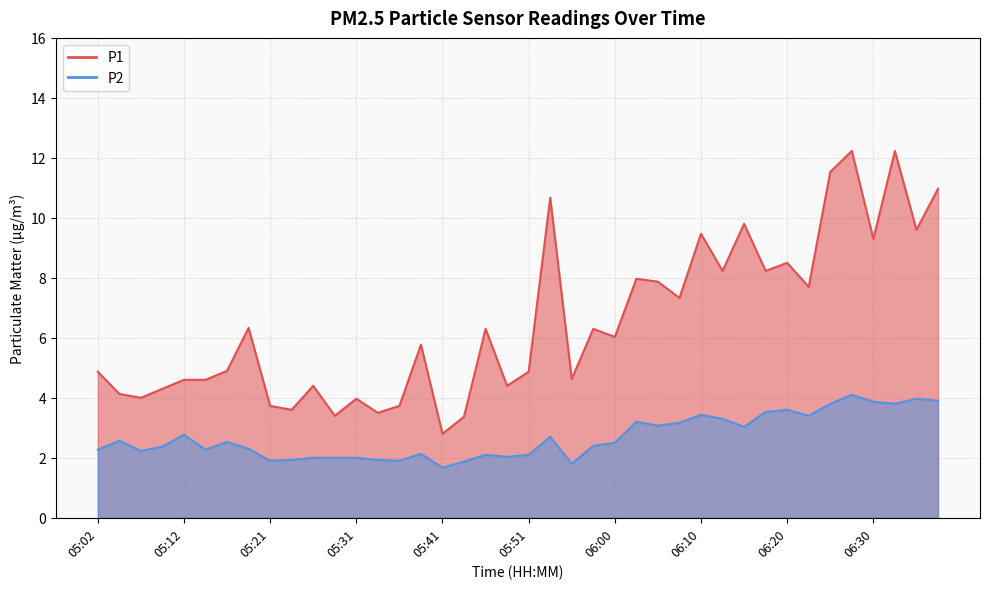

True or false: P1 has more than 1 interior local peaks.

True